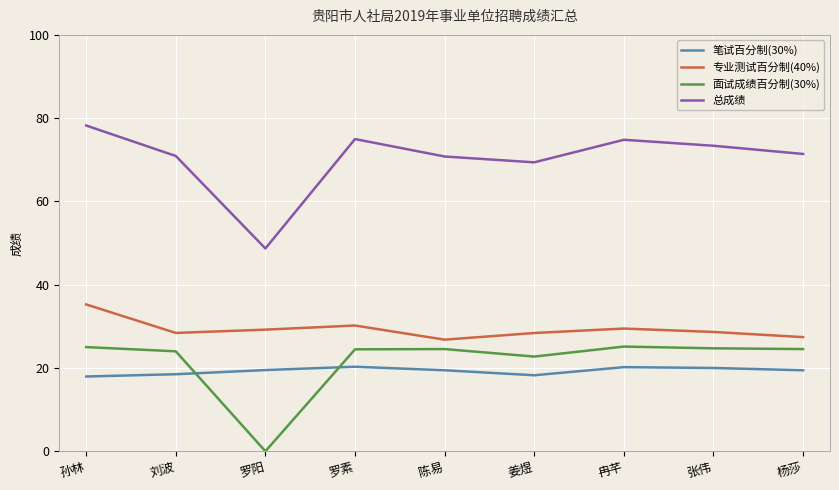

True or false: 总成绩 has a value of 75.0 at 罗素.

True